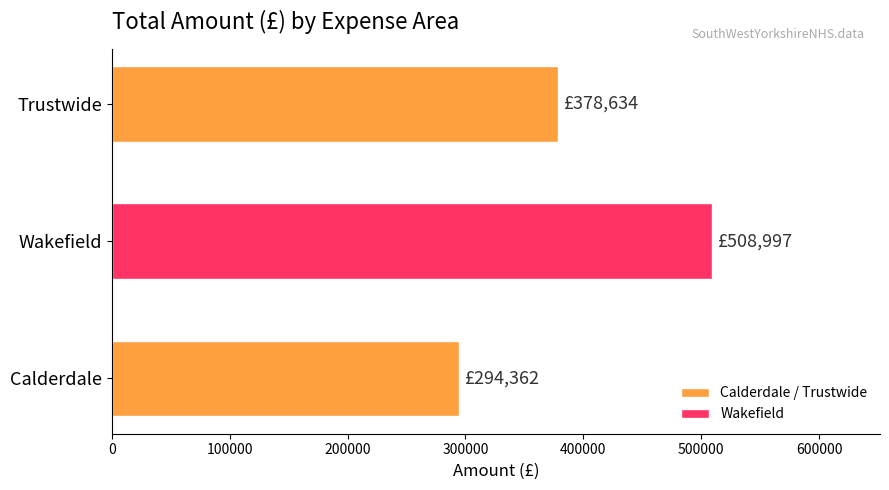

Rank the categories by value from lowest to highest.

Calderdale, Trustwide, Wakefield